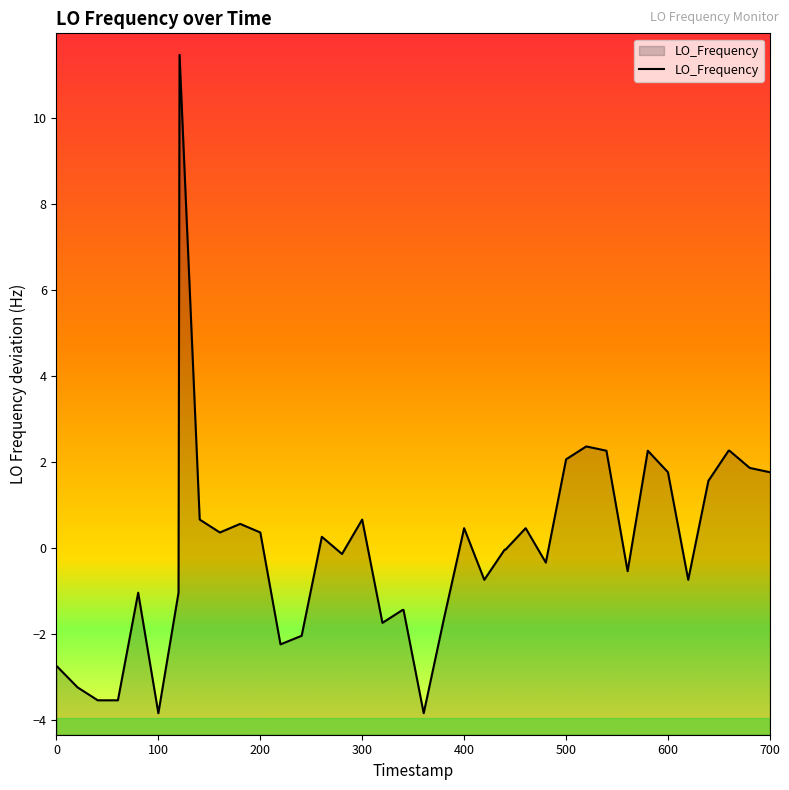

Does the chart have visible grid lines?

No